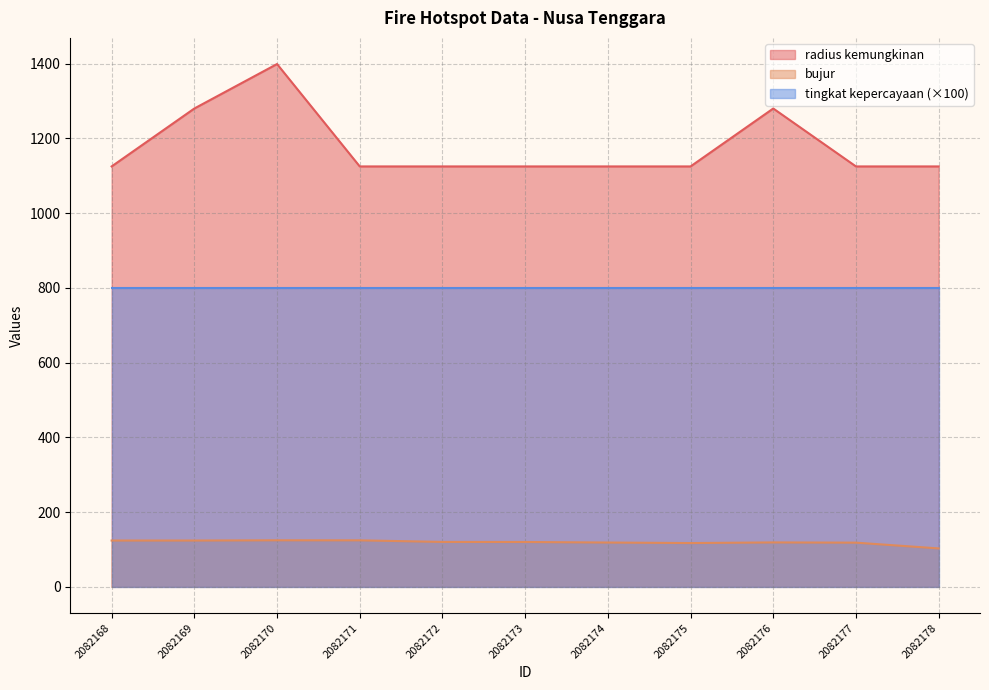

What is the sum of all radius kemungkinan values?

12959.0